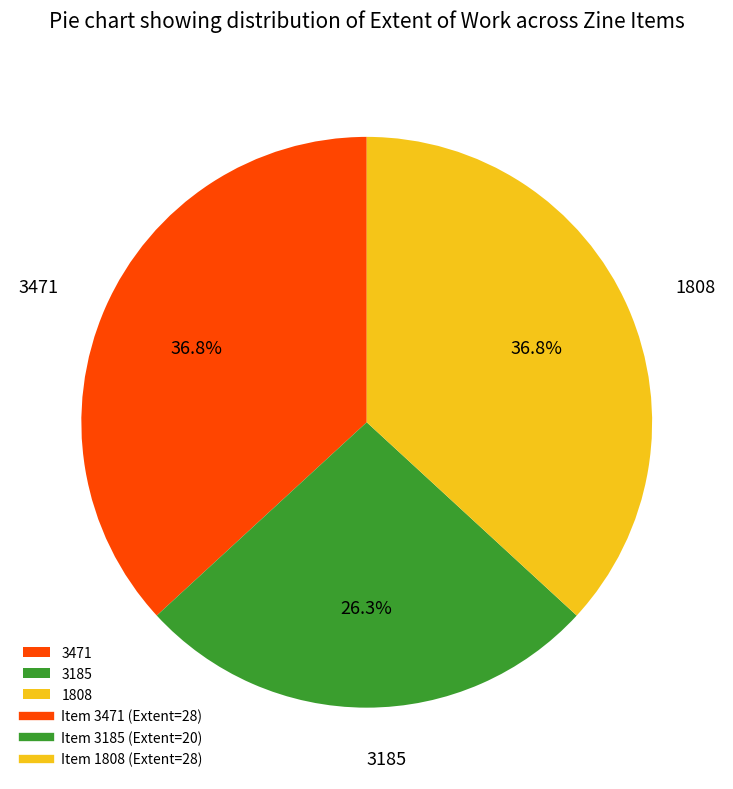

Is there a majority slice in this chart?

No